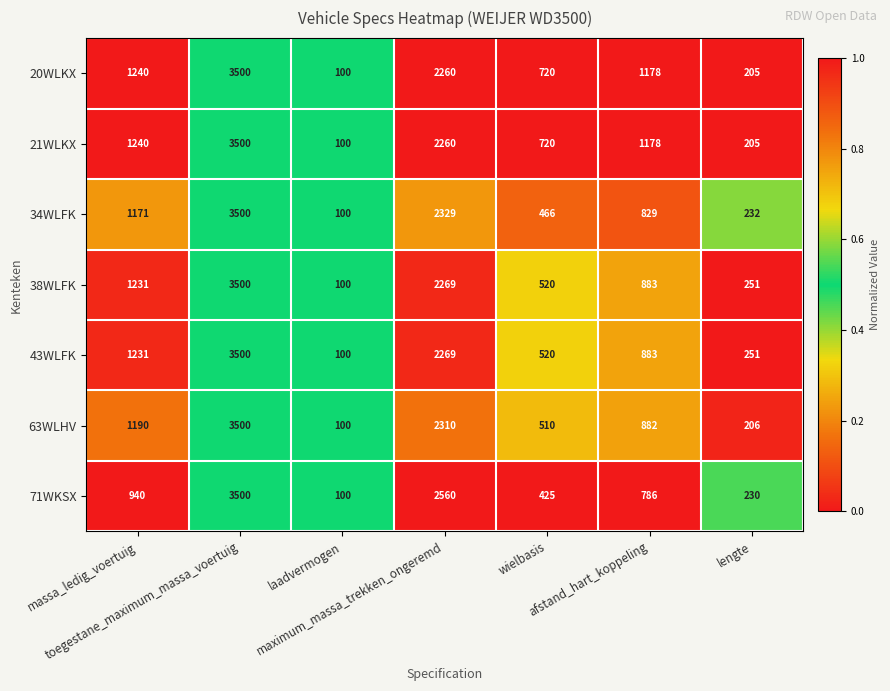

What is the sum of all 71WKSX values?

8541